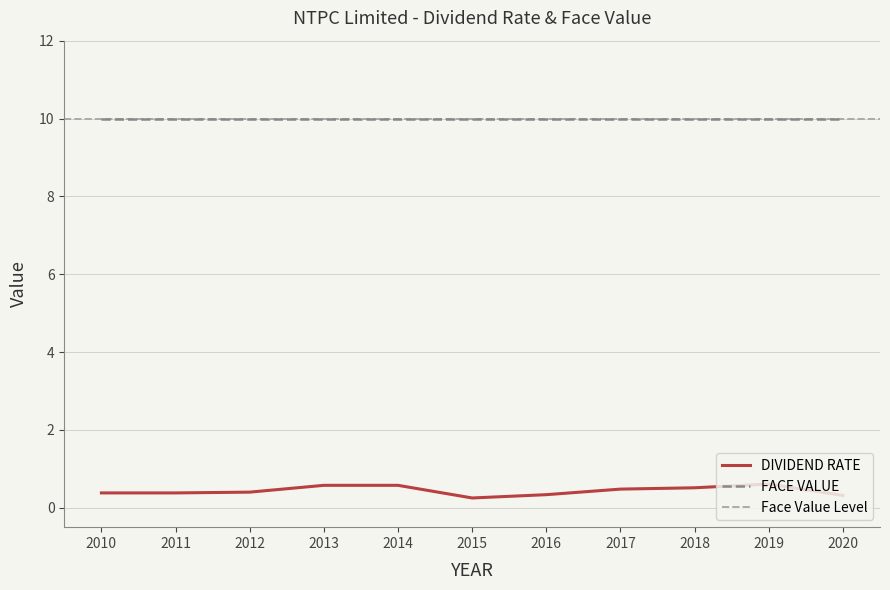

The value at 2018 is 0.9. True or false?

False